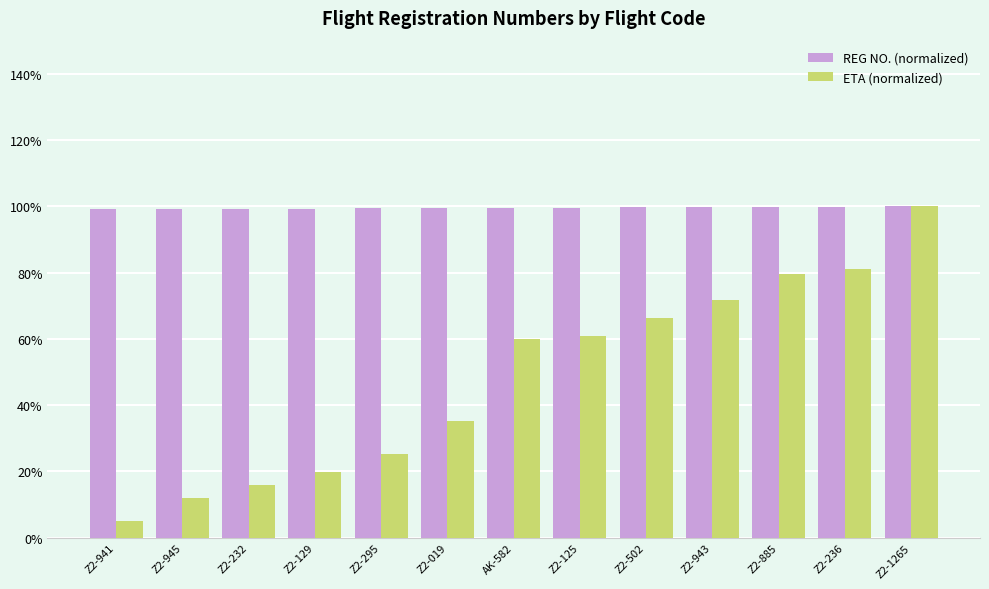

What are all the series names shown in the legend?

REG NO. (normalized), ETA (normalized)